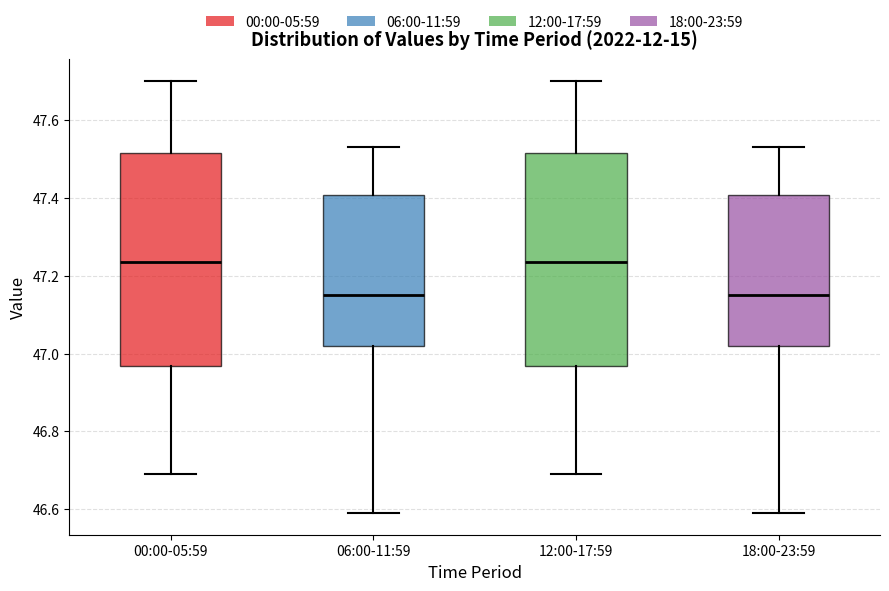

Where is the upper edge of the box for 00:00-05:59 on the y-axis? The values are not printed on the chart, so give them approximately, as read against the axis.

47.52